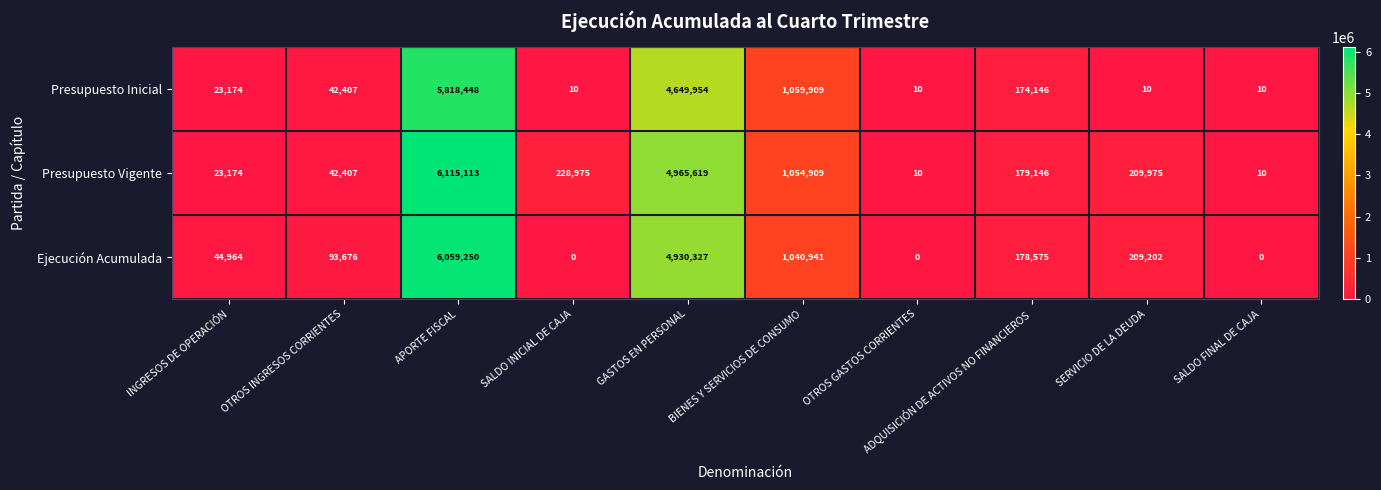

Which series has the largest total across all categories?

Presupuesto Vigente